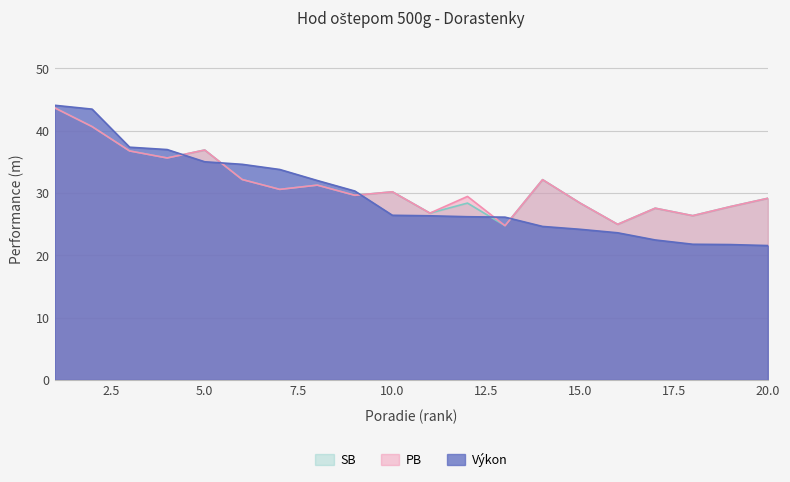

Which series changed the most between 6 and 16?

Výkon